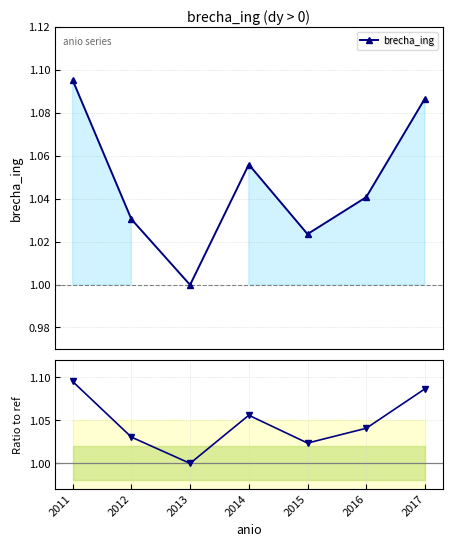

In ratio to ref, how many points are lower than both neighbors (excluding endpoints)?

2